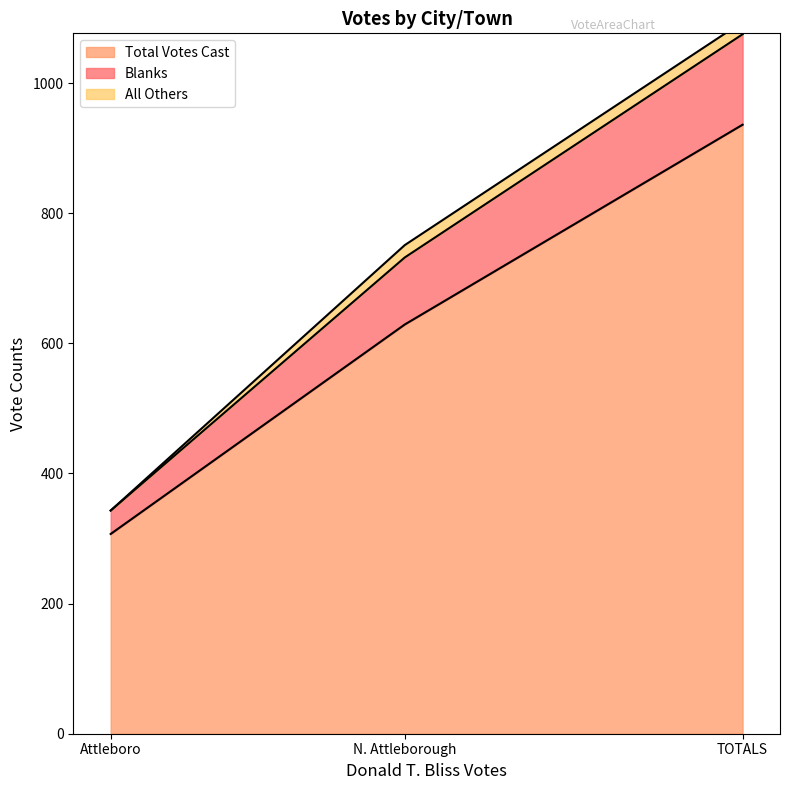

Rank the categories by Total Votes Cast value from highest to lowest.

TOTALS, N. Attleborough, Attleboro